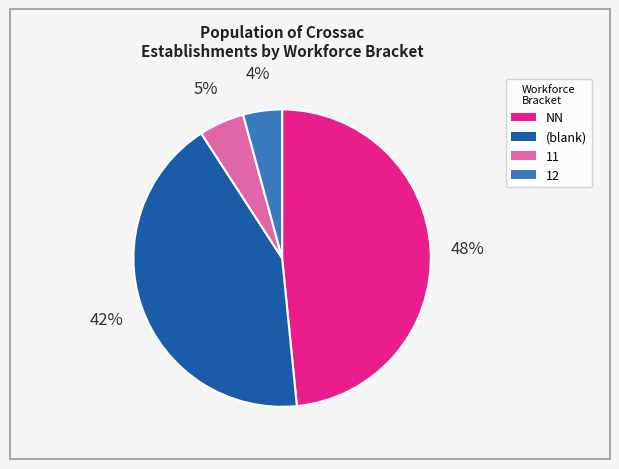

Count the number of slices in the pie.

4